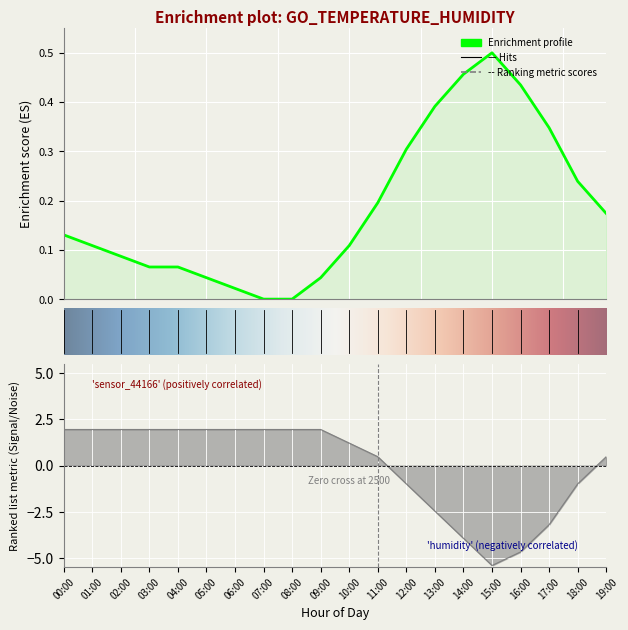

The value of humidity at 10:00 is 0.8. True or false?

False